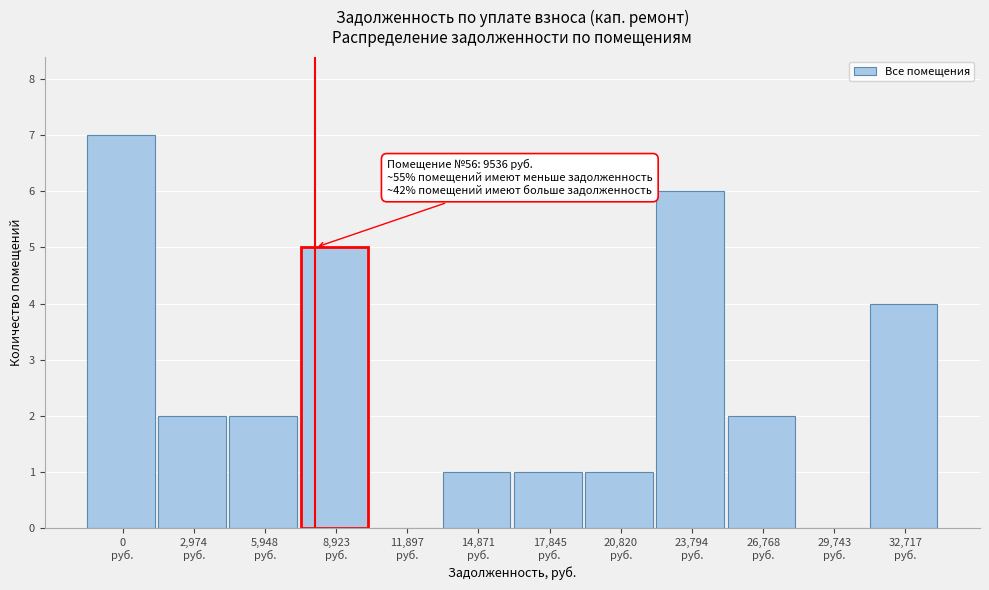

What is the maximum value shown in the chart?

7